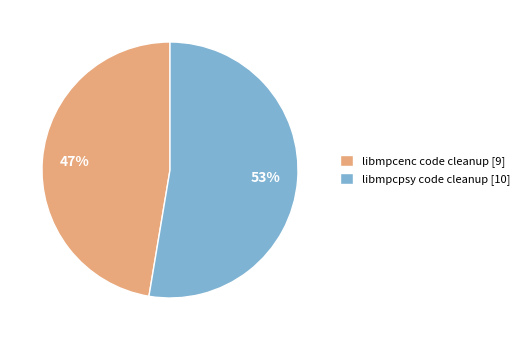

Which slice is the smallest?

libmpcenc code cleanup